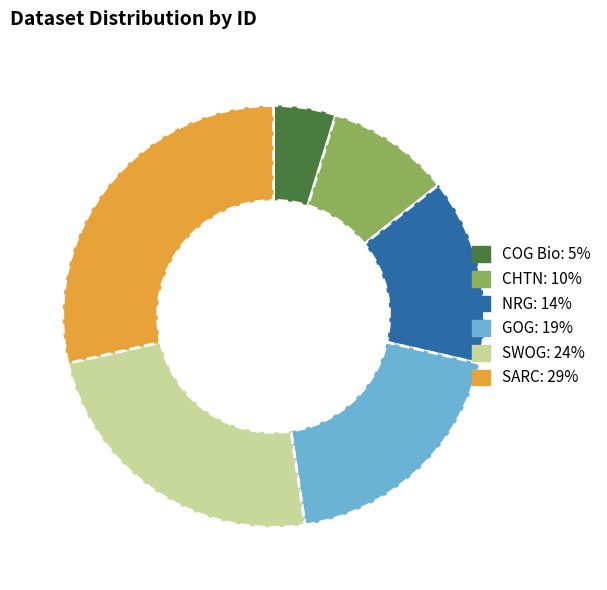

Which category has the biggest portion of the pie?

SARC